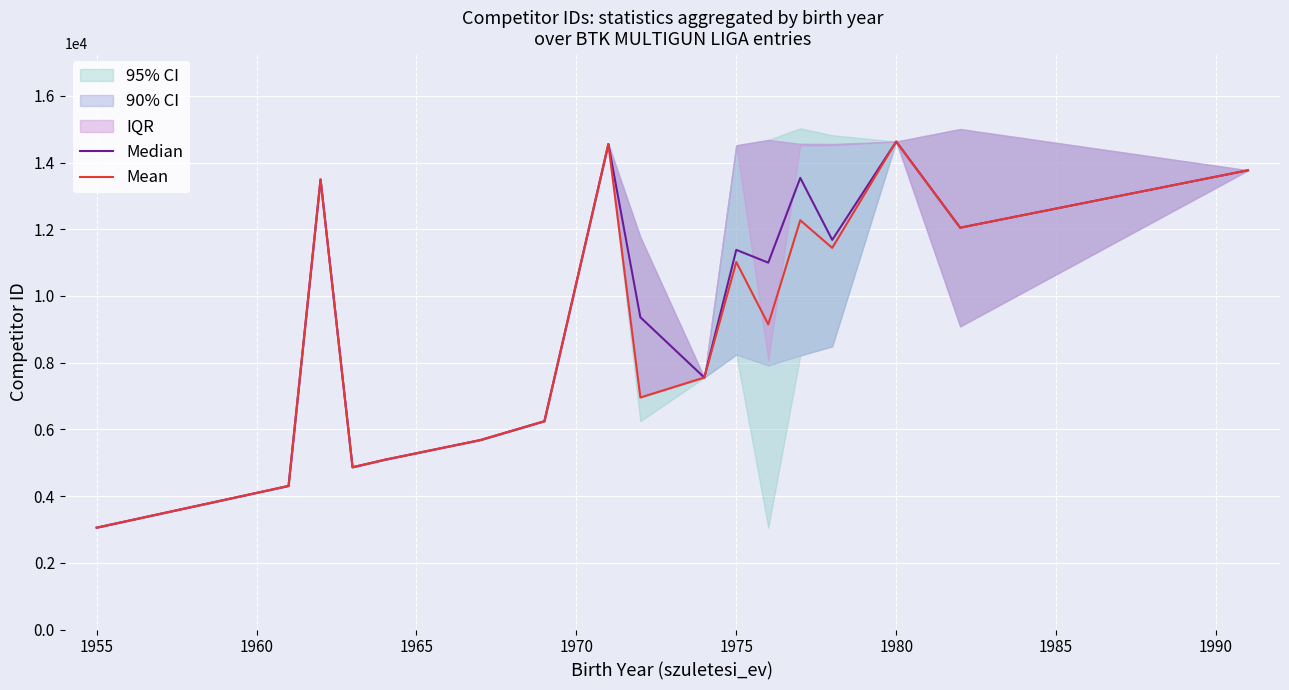

What is the highest value of the Mean series?

14630